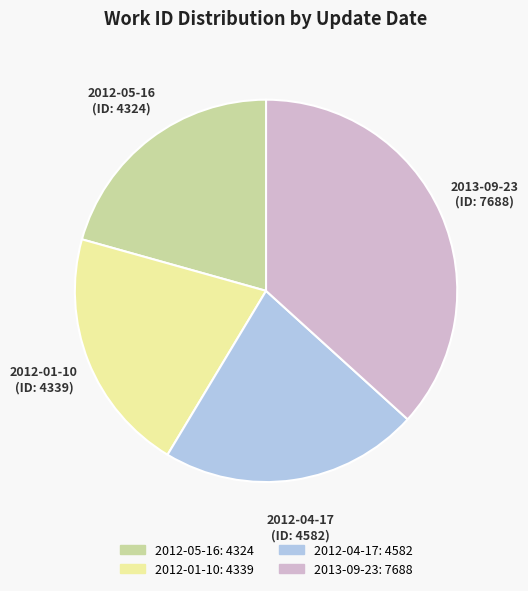

Which slice is the largest?

2013-09-23